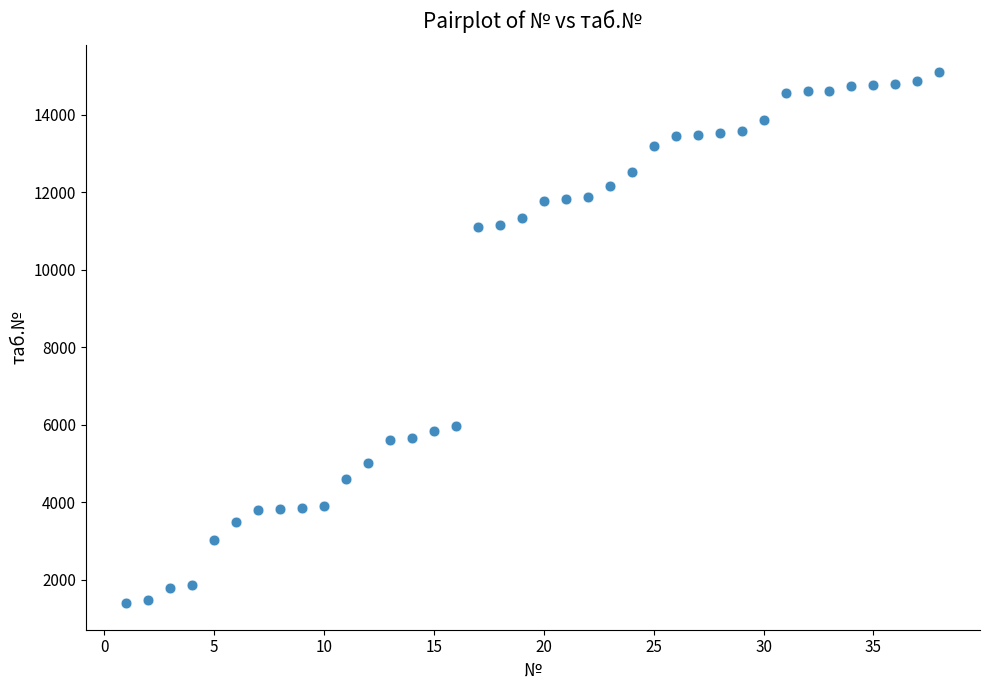

What is the range of X values (max minus min)?

37